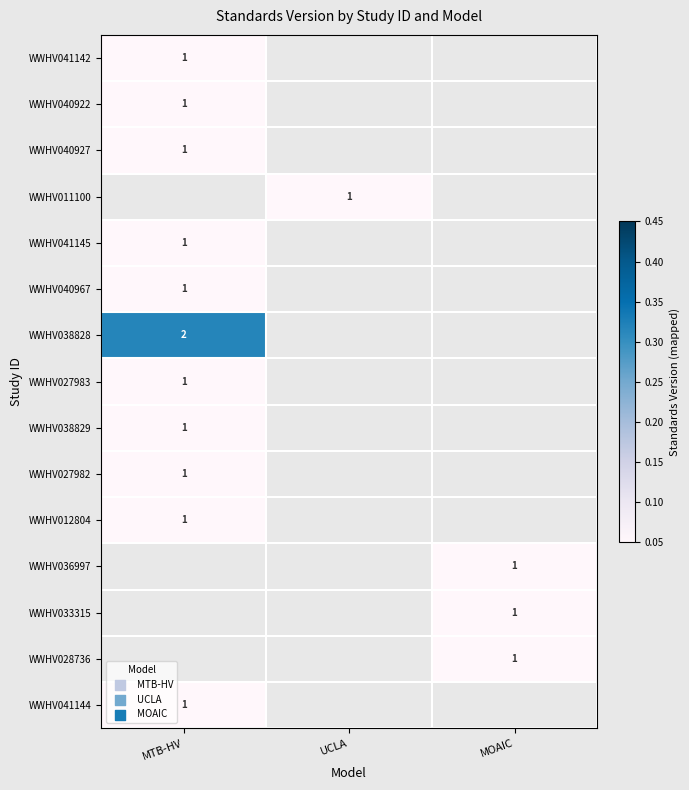

What is the maximum value shown in the chart?

0.3